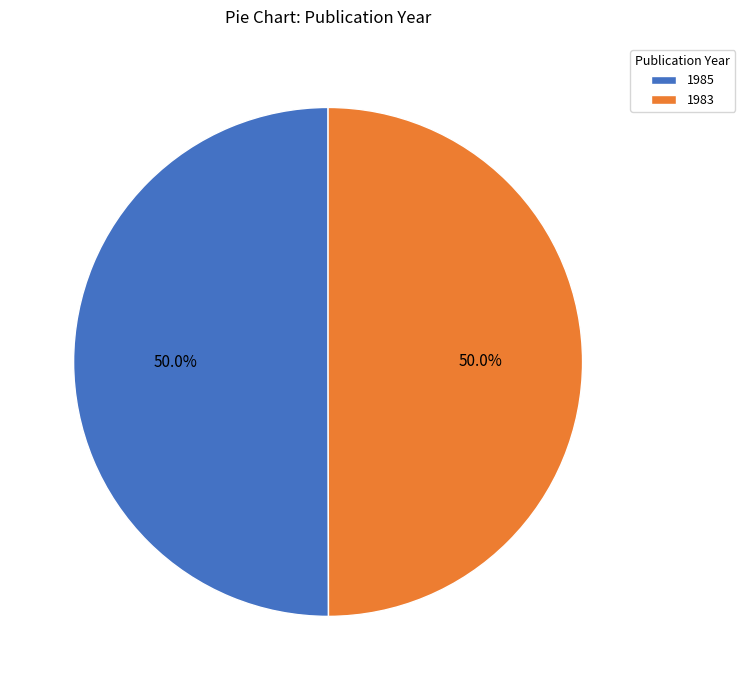

What percentage do 1985 and 1983 together represent?

100.0%